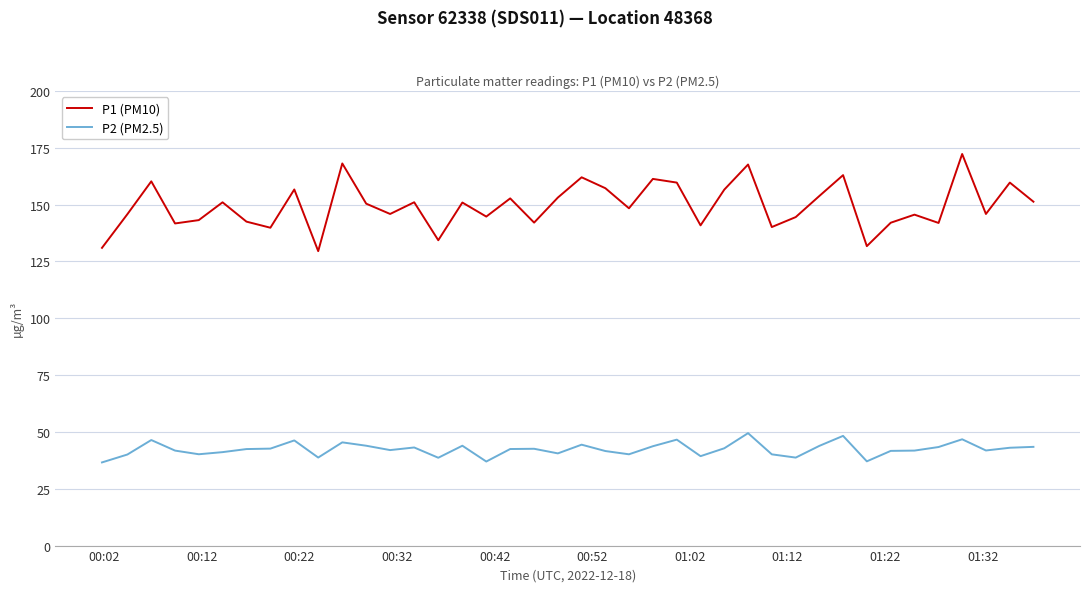

Does the chart display data point markers on the line(s)?

No